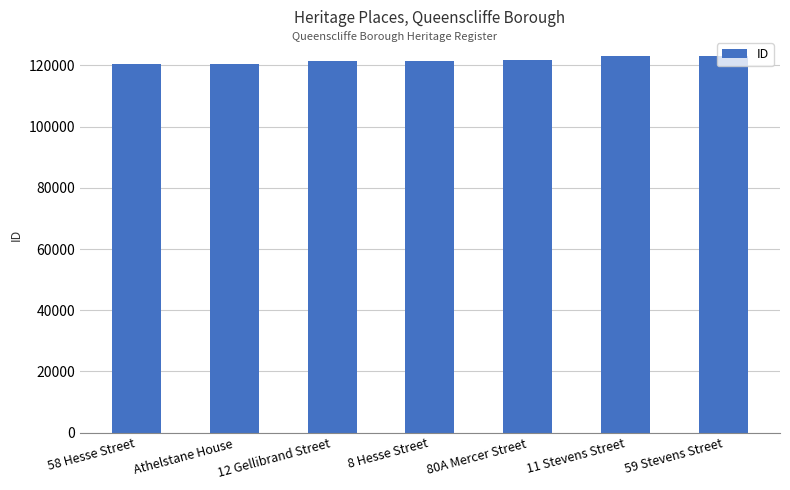

Does the chart contain any negative values?

No